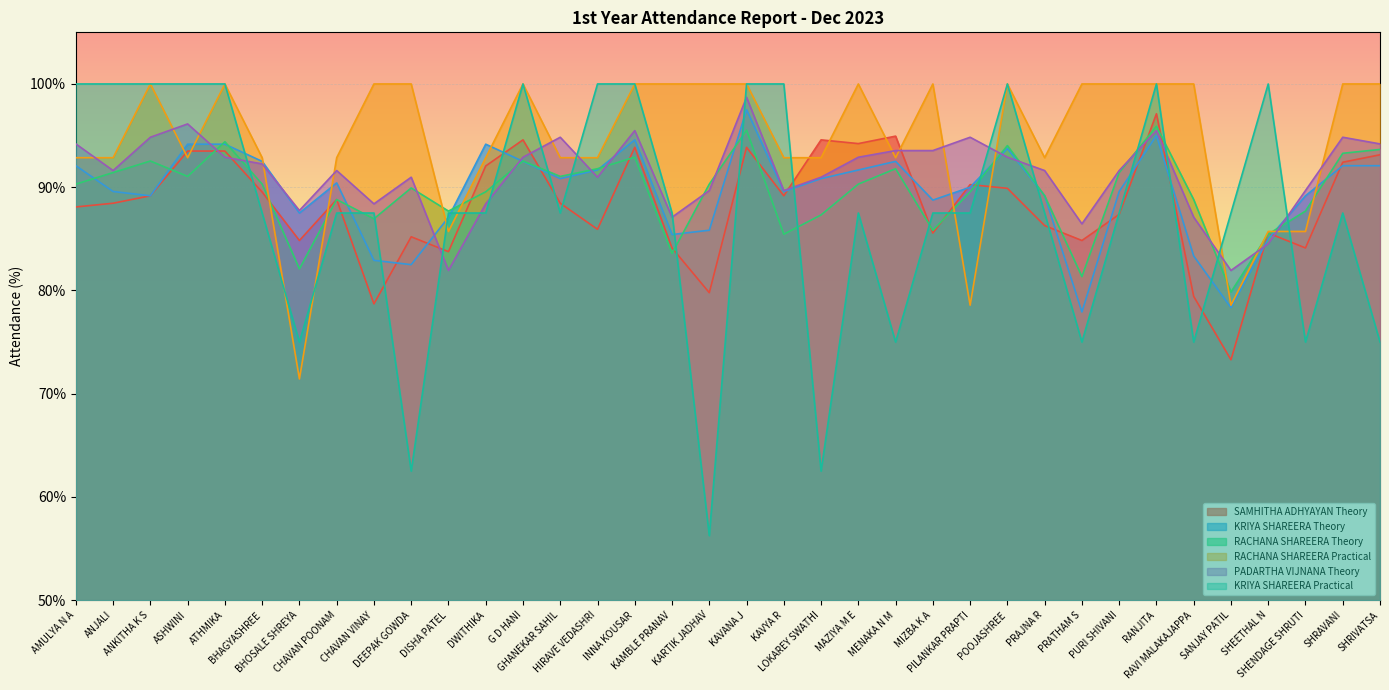

At SHRIVATSA, list the series in order from smallest to largest.

KRIYA SHAREERA Practical, KRIYA SHAREERA Theory, SAMHITHA ADHYAYAN Theory, RACHANA SHAREERA Theory, PADARTHA VIJNANA Theory, RACHANA SHAREERA Practical